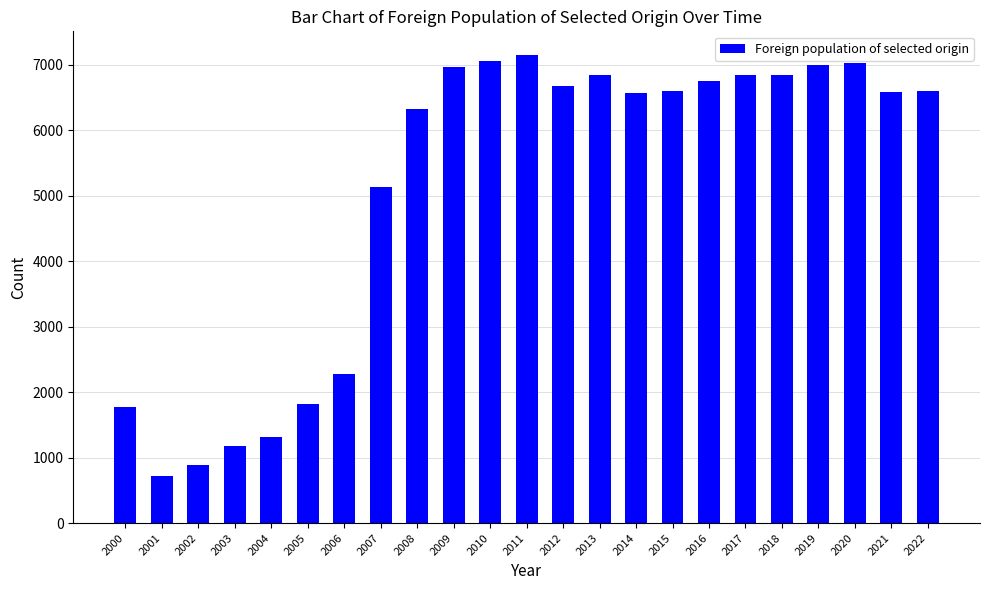

At which label is the value closest to 3939?

2007